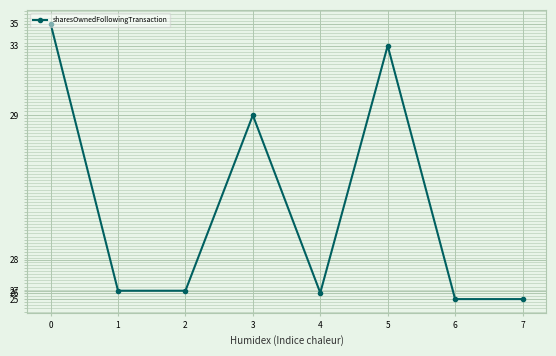

Is this an area chart (filled region under the line)?

No